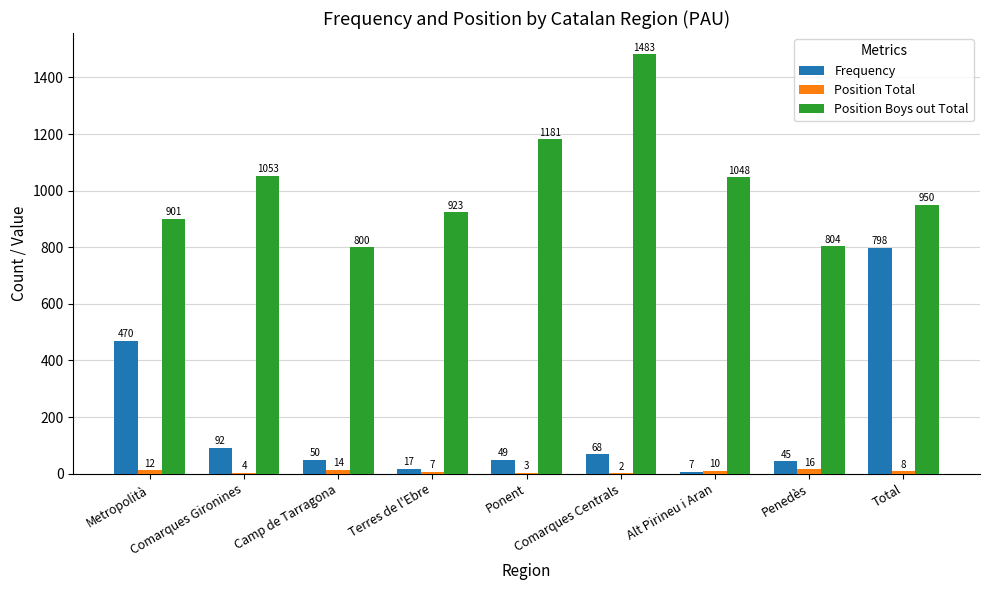

What is the maximum value shown in the chart?

1483